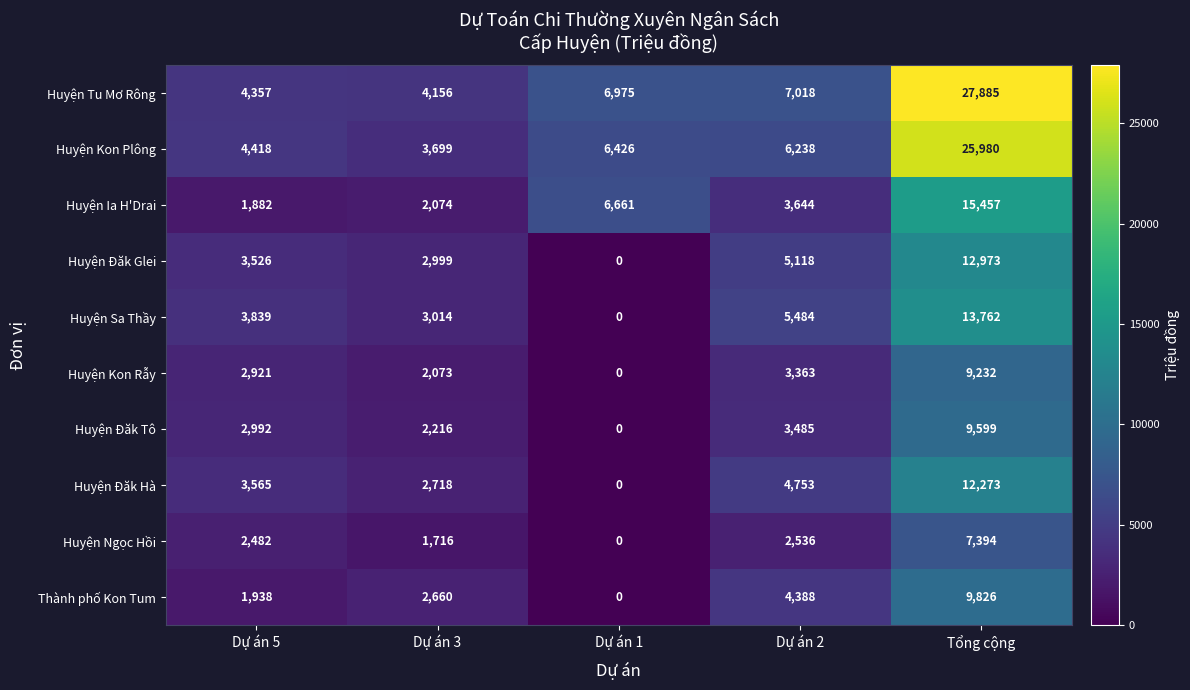

At which label does Huyện Ngọc Hồi reach its peak?

Tổng cộng